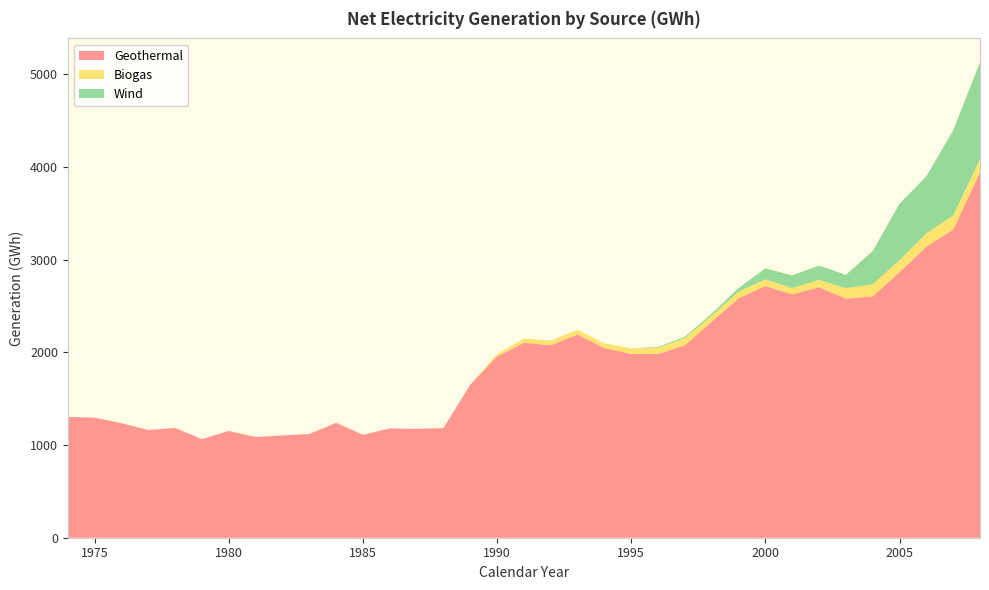

Reading right to left, list all the values displayed in this chart.

Geothermal: 2008=3943.0	2007=3326.7	2006=3140.3	2005=2865.9	2004=2603.9	2003=2581.0	2002=2703.5	2001=2626.6	2000=2716.7	1999=2583.5	1998=2330.8	1997=2076.8	1996=1983.5	1995=1984.9	1994=2047.0	1993=2193.0	1992=2077.0	1991=2104.0	1990=1956.9	1989=1651.5	1988=1183.2	1987=1174.4	1986=1179.8	1985=1110.6	1984=1240.0	1983=1119.0	1982=1104.0	1981=1087.0	1980=1152.0	1979=1064.0	1978=1185.0	1977=1163.0	1976=1236.0	1975=1296.0	1974=1304.0
Biogas: 2008=141.8	2007=149.7	2006=145.2	2005=129.7	2004=132.6	2003=111.4	2002=79.6	2001=67.3	2000=71.5	1999=72.3	1998=65.6	1997=78.9	1996=67.3	1995=57.5	1994=49.7	1993=49.7	1992=49.7	1991=45.5	1990=24.8	1989=0.0	1988=0.0	1987=0.0	1986=0.0	1985=0.0	1984=0.0	1983=0.0	1982=0.0	1981=0.0	1980=0.0	1979=0.0	1978=0.0	1977=0.0	1976=0.0	1975=0.0	1974=0.0
Wind: 2008=1047.5	2007=920.3	2006=615.1	2005=608.4	2004=357.9	2003=145.0	2002=153.9	2001=137.6	2000=119.0	1999=38.6	1998=21.8	1997=13.5	1996=8.2	1995=1.0	1994=1.0	1993=1.0	1992=0.7	1991=0.0	1990=0.0	1989=0.0	1988=0.0	1987=0.0	1986=0.0	1985=0.0	1984=0.0	1983=0.0	1982=0.0	1981=0.0	1980=0.0	1979=0.0	1978=0.0	1977=0.0	1976=0.0	1975=0.0	1974=0.0